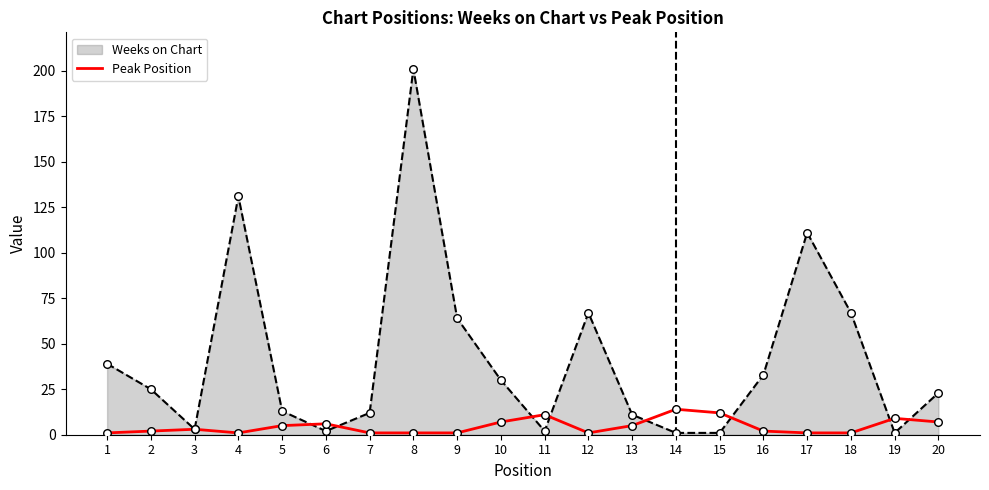

Which series has the widest spread of values?

Weeks on Chart